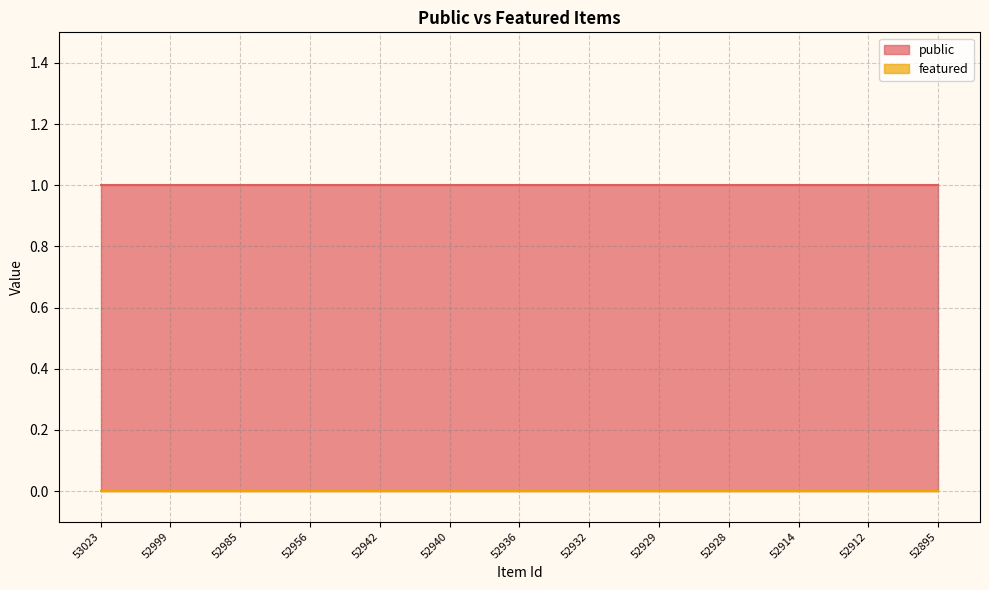

Does the chart have visible grid lines?

Yes